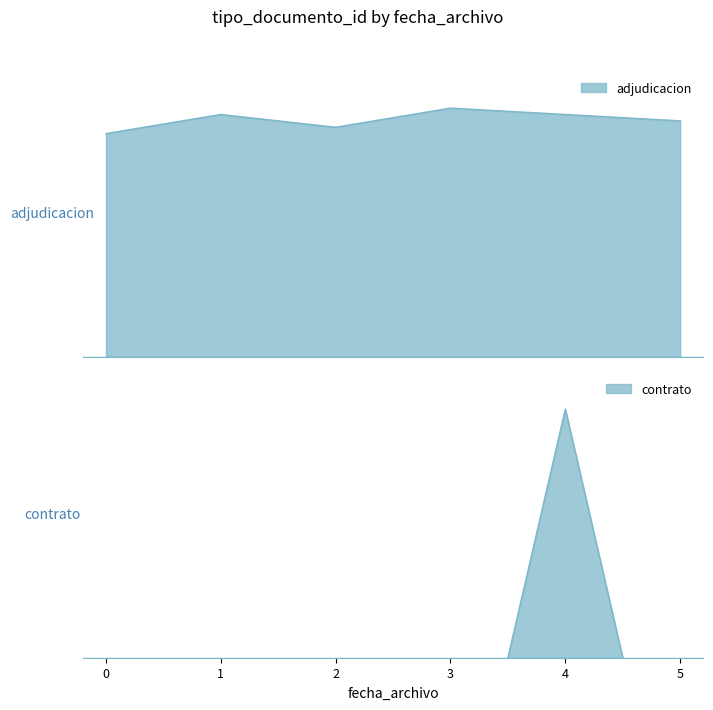

What is the minimum value shown in the chart?

35